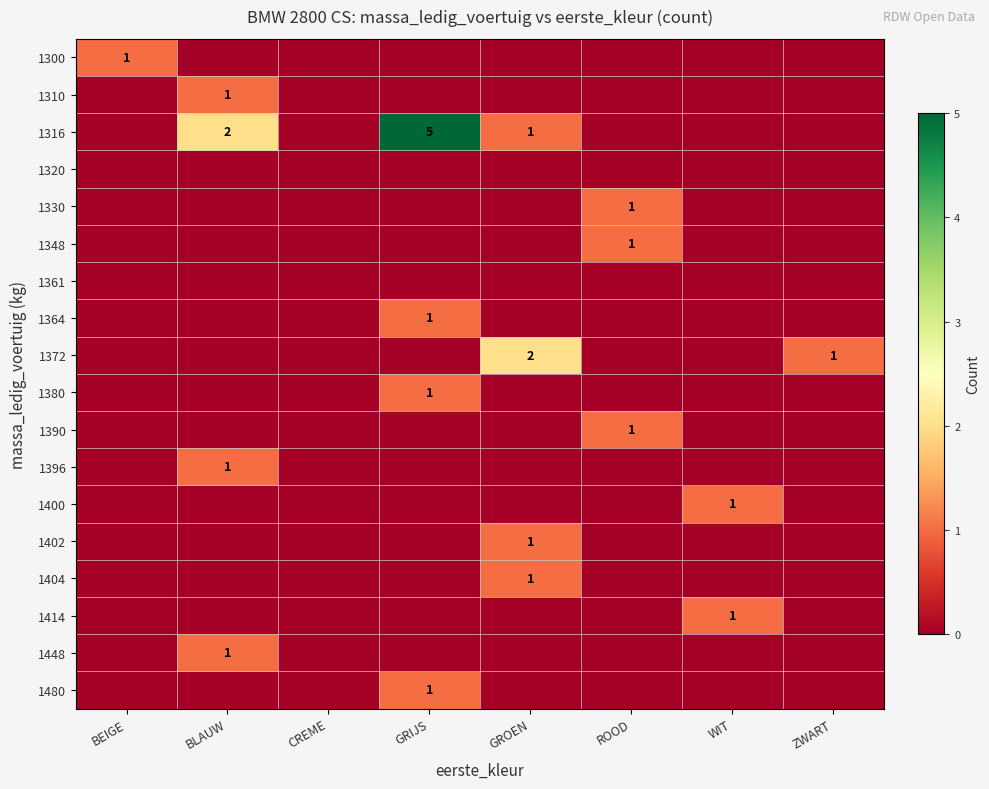

True or false: 1380 has a value of 0 at GRIJS.

False